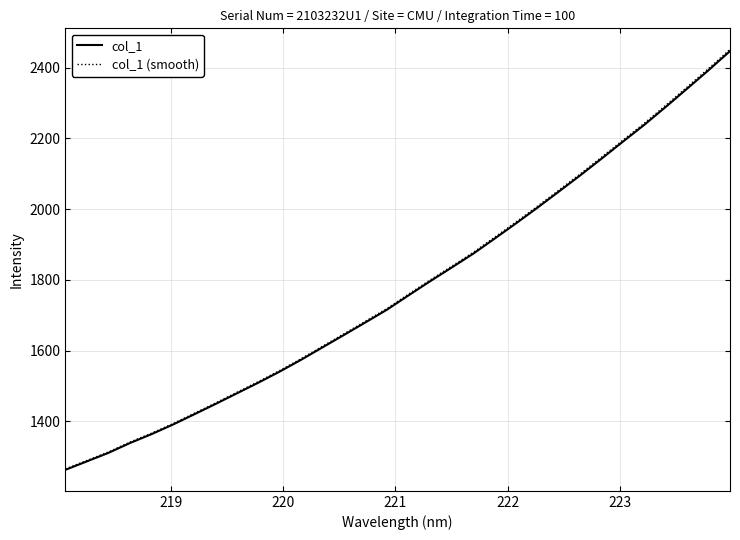

Which series has the widest spread of values?

col_1 (smooth)